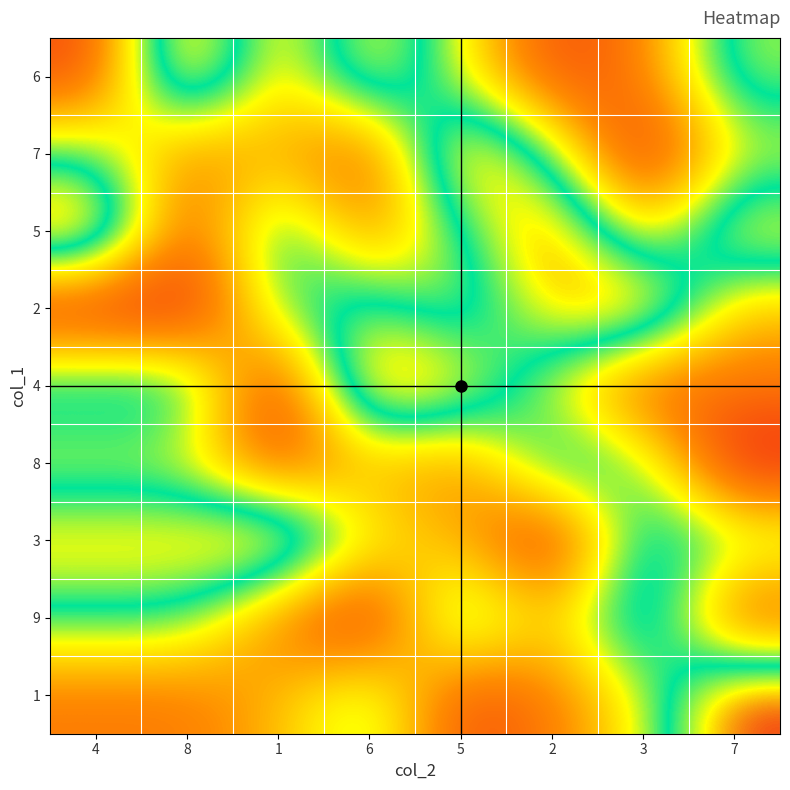

Rank the series at 3 from lowest to highest value.

7, 4, 6, 5, 1, 8, 3, 9, 2